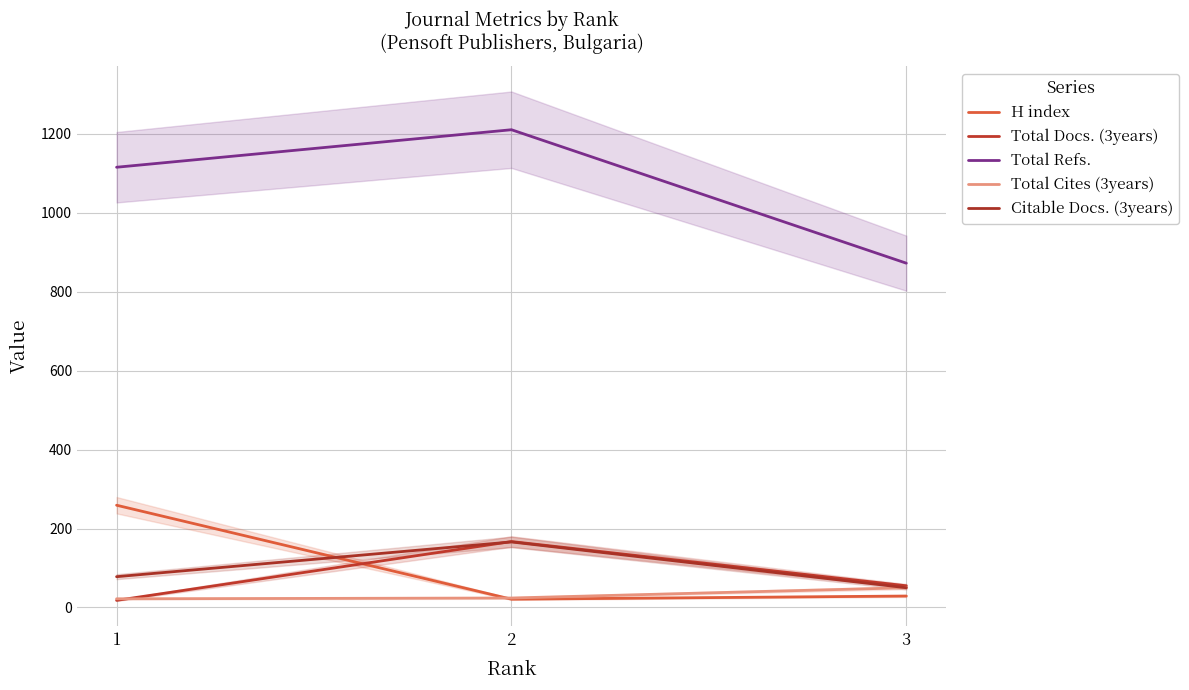

Reading left to right, list all the values displayed in this chart.

H index: 1=259	2=21	3=29
Total Docs. (3years): 1=18	2=167	3=55
Total Refs.: 1=1115	2=1210	3=872
Total Cites (3years): 1=22	2=24	3=50
Citable Docs. (3years): 1=78	2=166	3=50